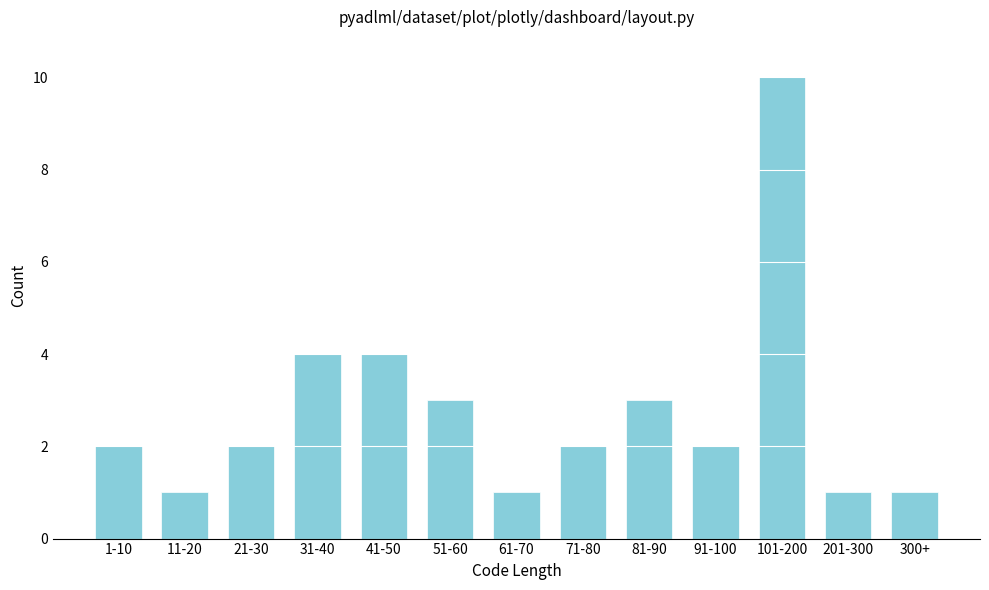

Reading left to right, transcribe all the data shown in this chart.

2	1	2	4	4	3	1	2	3	2	10	1	1